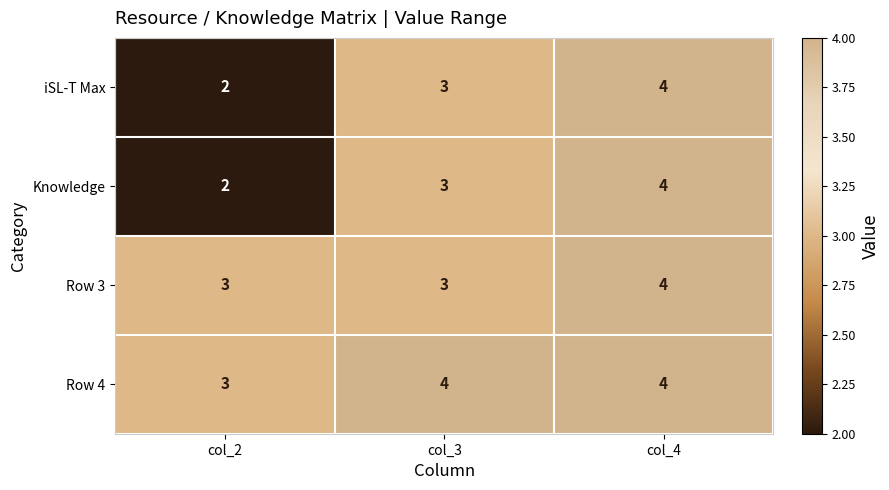

Rank the categories by iSL-T Max value from highest to lowest.

col_4, col_3, col_2